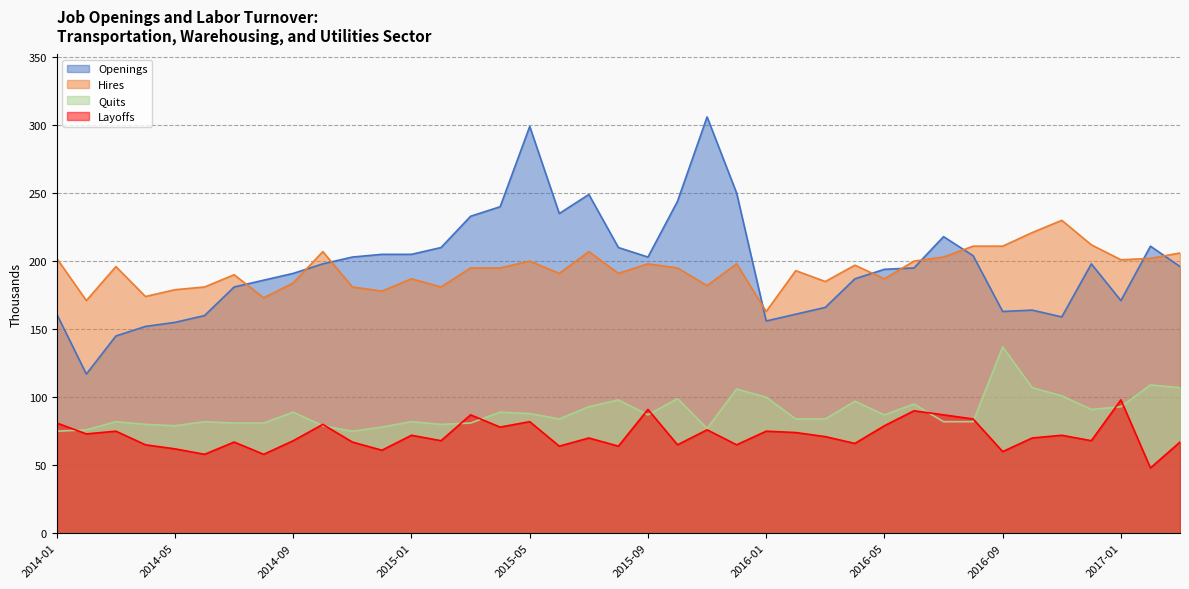

List the series in order of their peak value, lowest first.

Layoffs, Quits, Hires, Openings